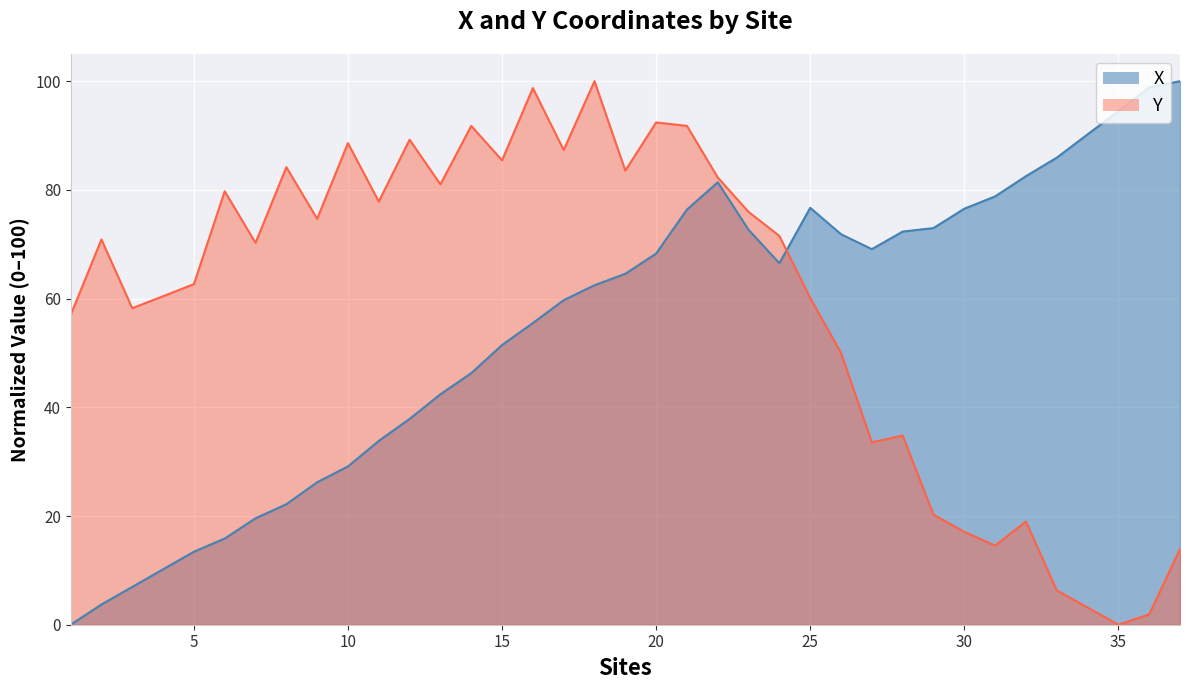

True or false: X has a value of 13.4 at 5.

True